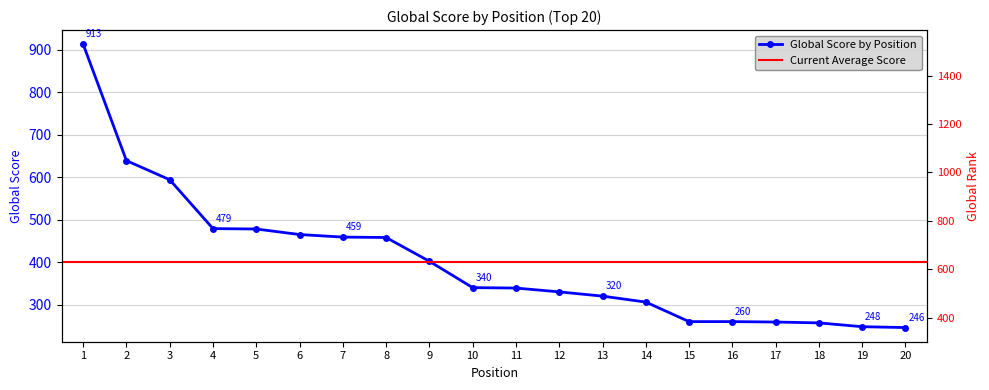

What is the maximum value for Global Score by Position?

913